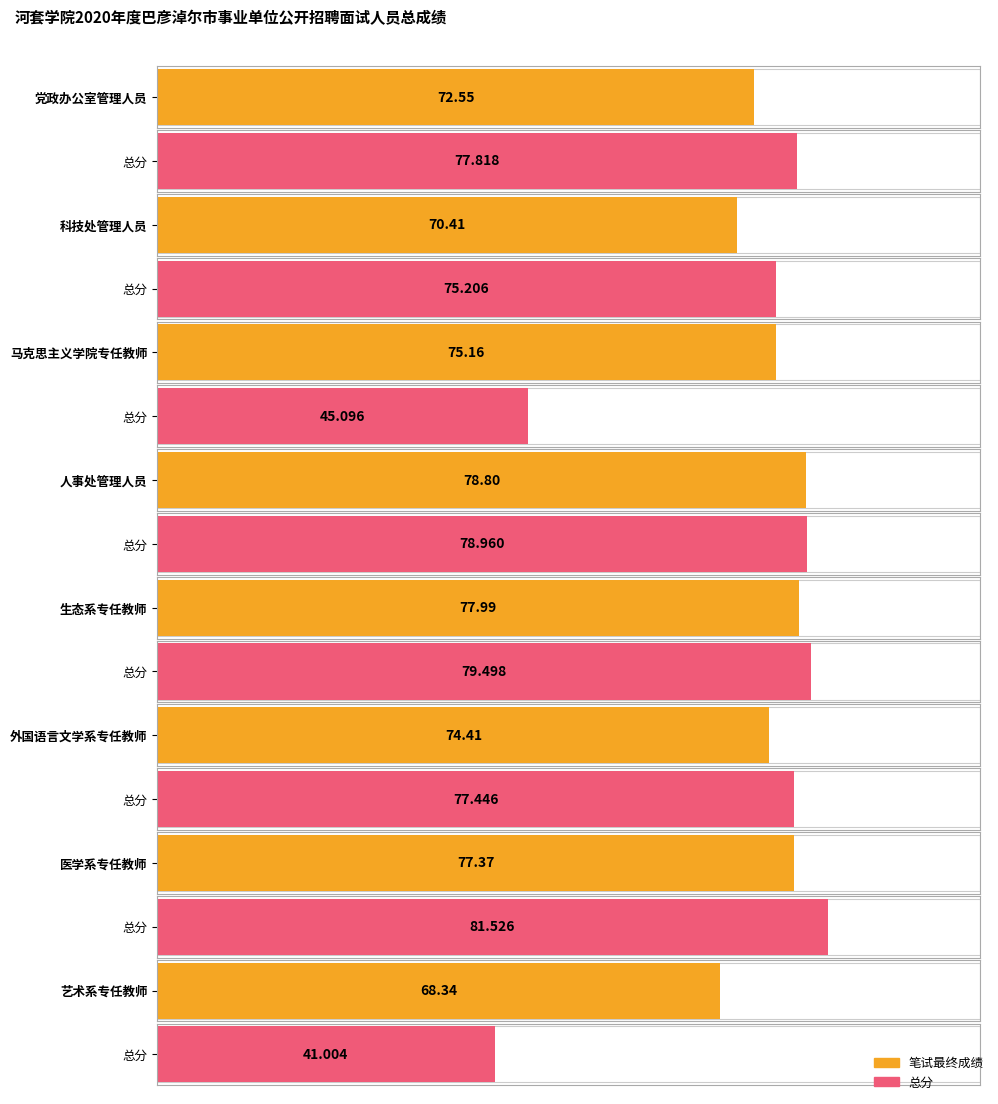

What is the value of the 总分 bar at the 5th from the left?

79.5